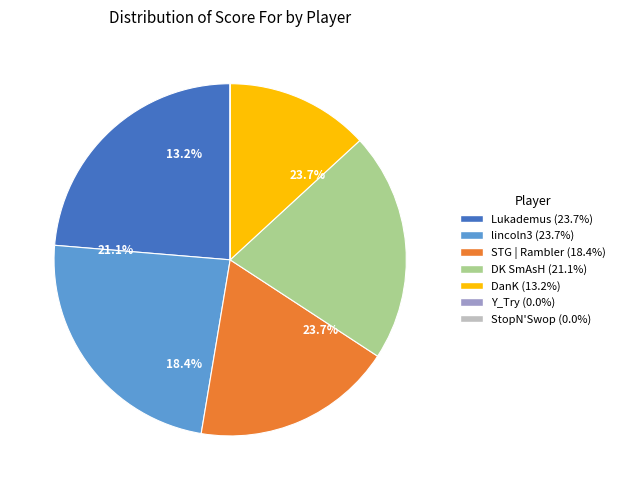

Does DanK account for over 50% of the chart?

No